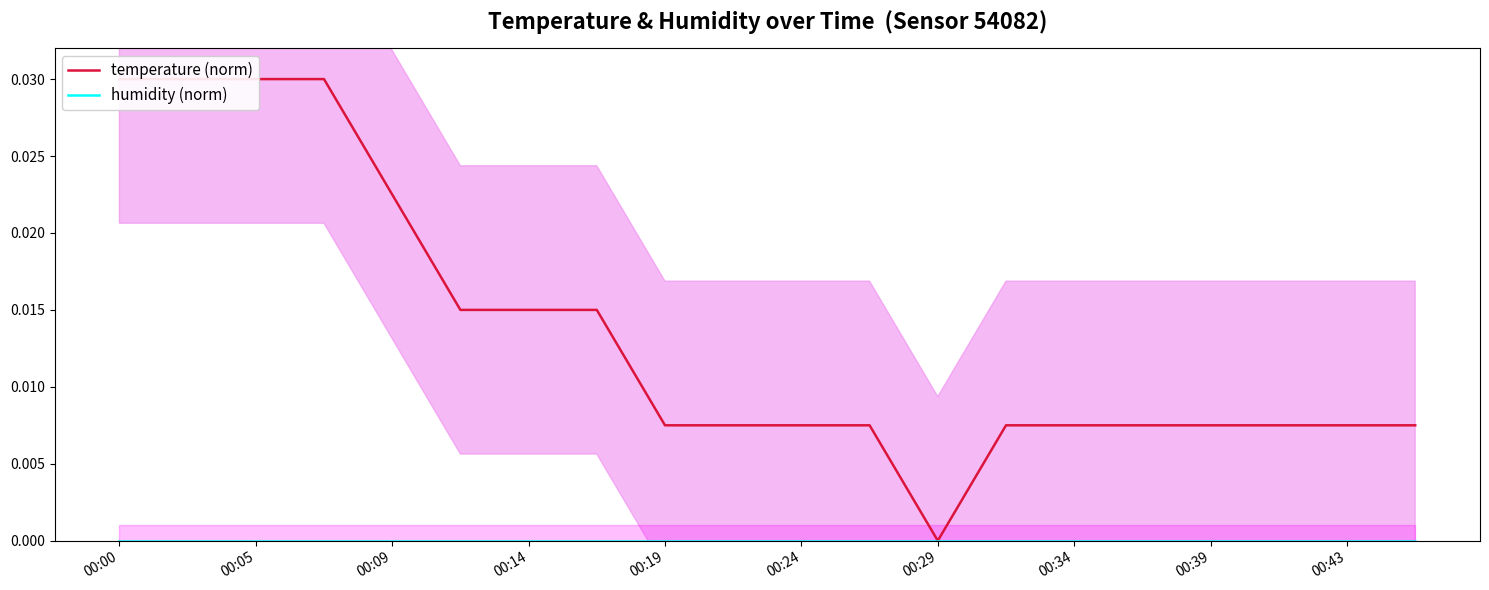

What are all the series names shown in the legend?

temperature (norm), humidity (norm)